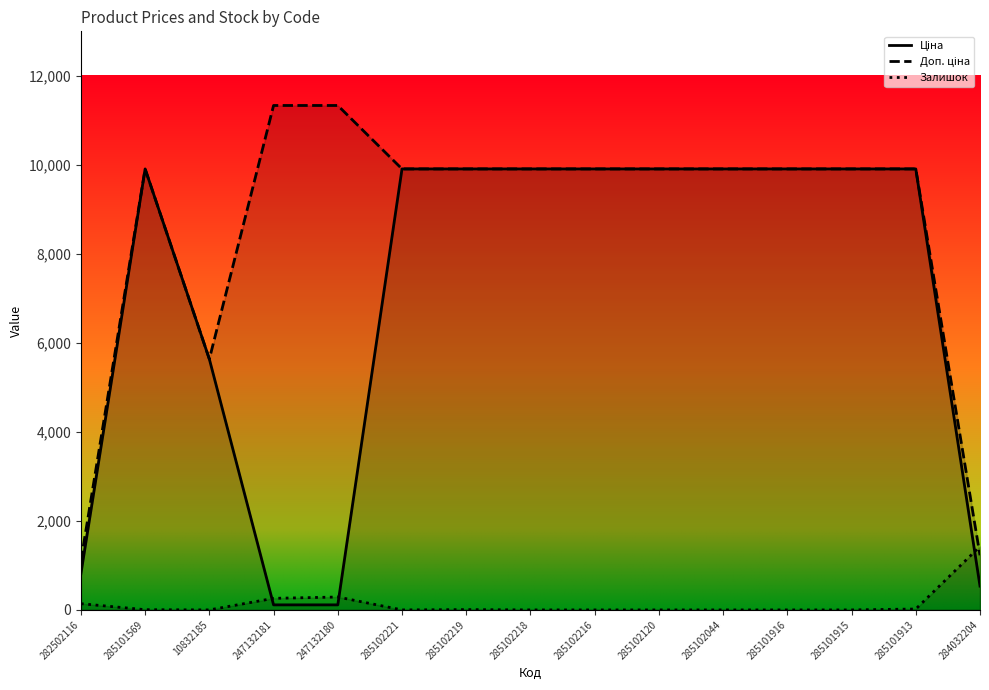

Is this an area chart (filled region under the line)?

No